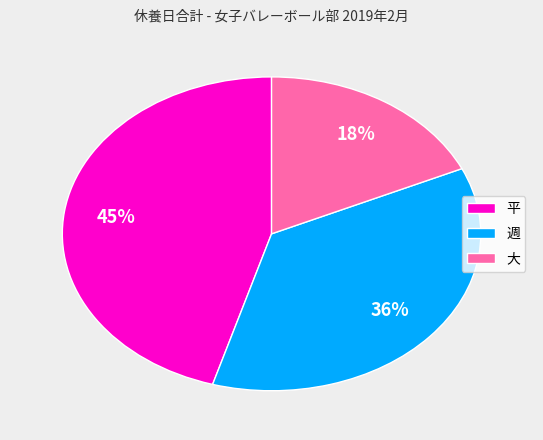

What percentage is the 大 slice, to the nearest percent?

18%